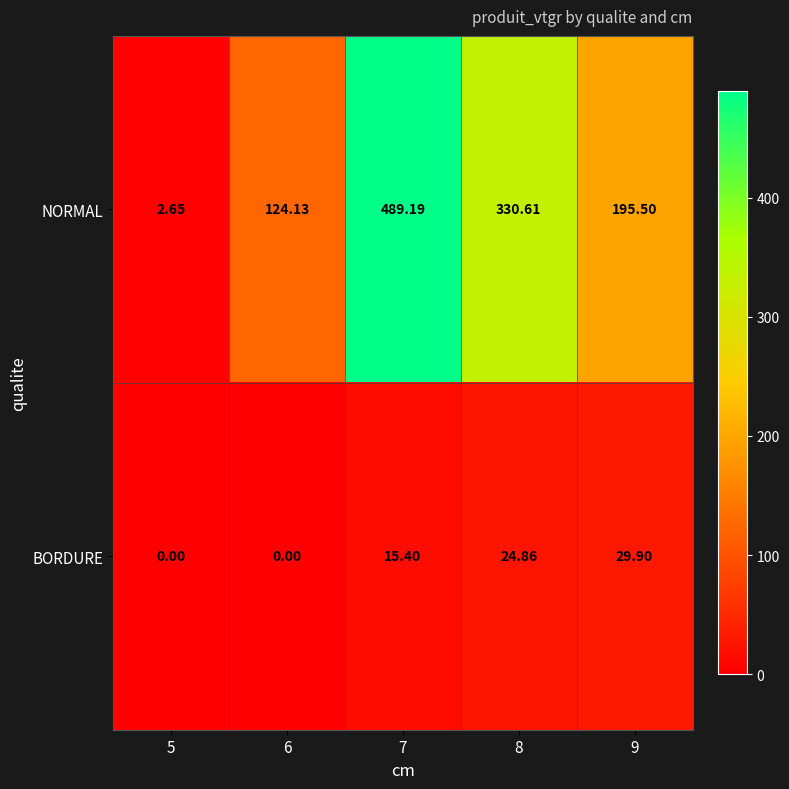

Which series has the largest range (max minus min)?

NORMAL